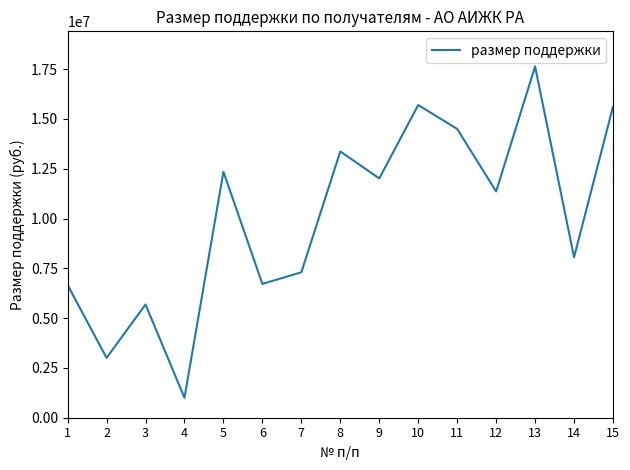

Is it true that the value at 14 is 8057753.2?

True